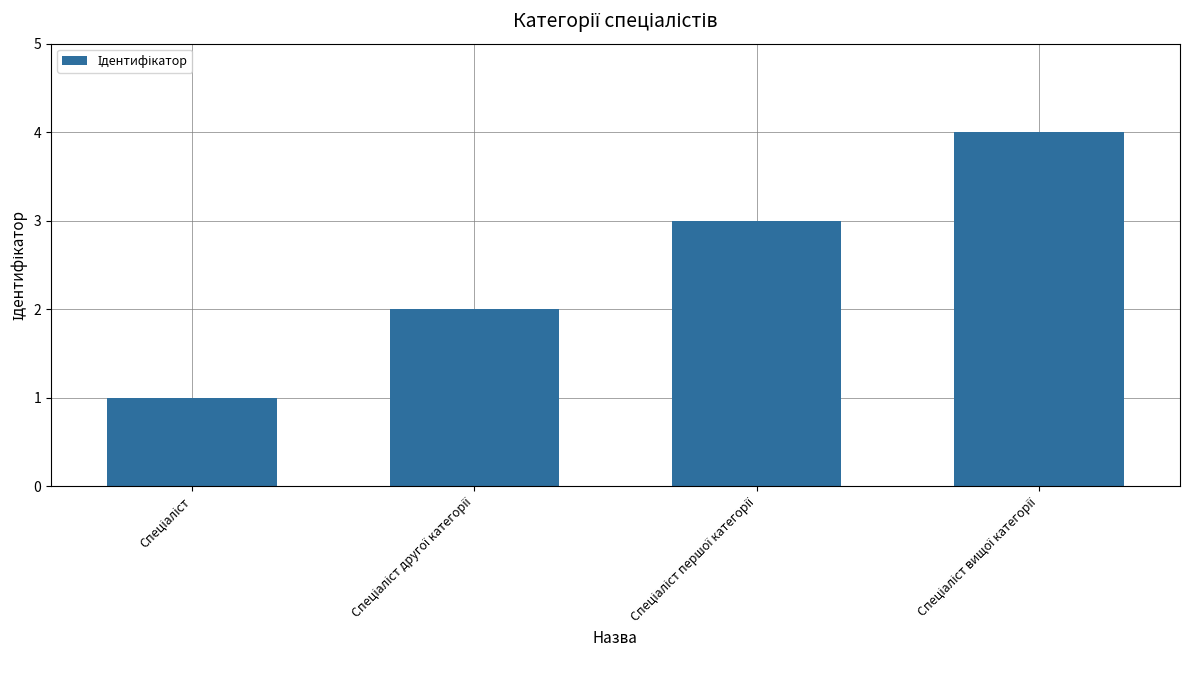

Count the number of categories in the chart.

4